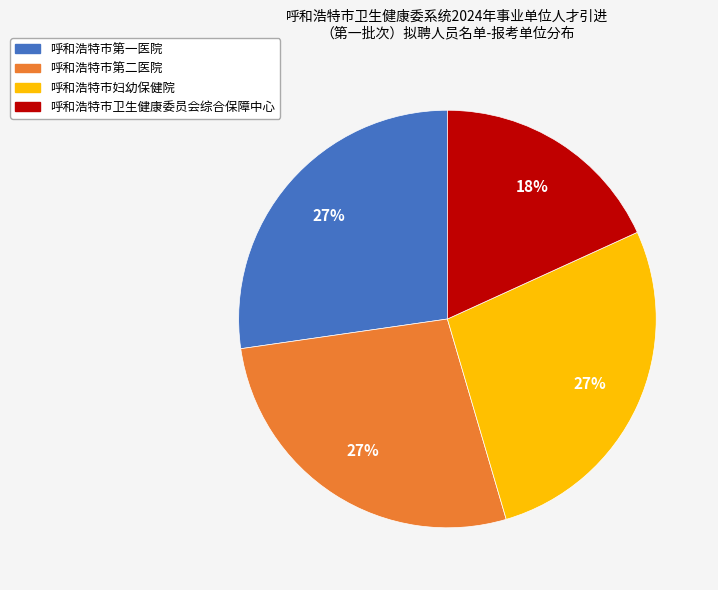

What is the smallest slice in the pie chart?

呼和浩特市卫生健康委员会综合保障中心